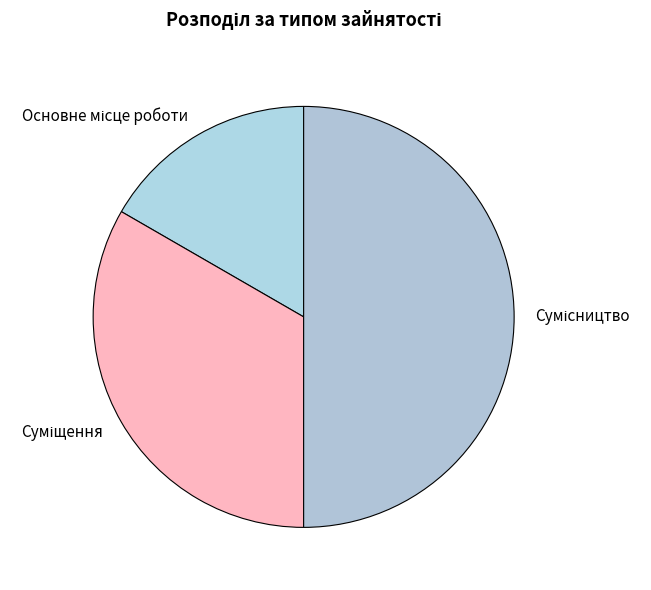

Rank the categories by value from lowest to highest.

Основне місце роботи, Суміщення, Сумісництво